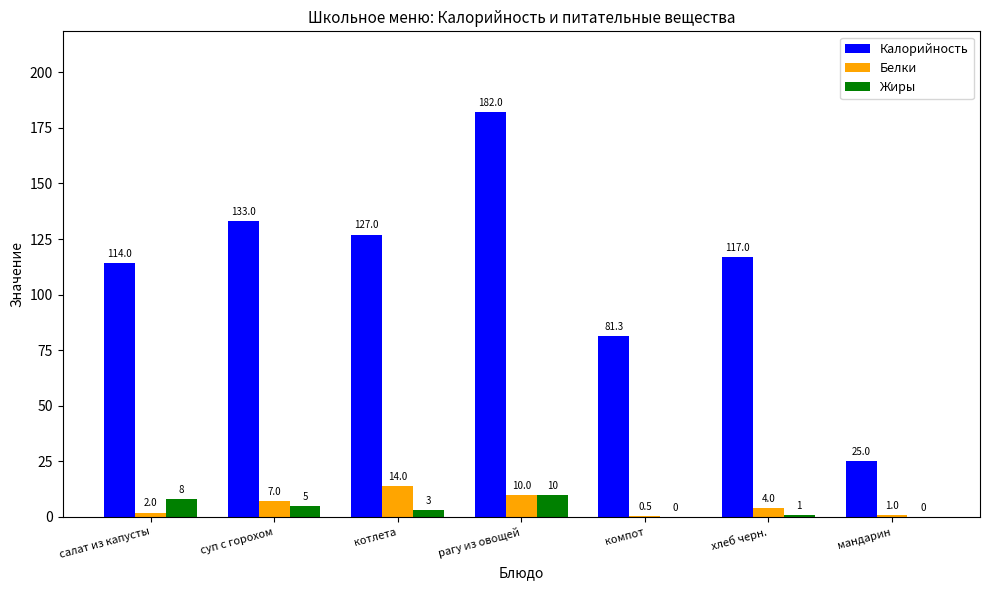

How many categories are shown in the chart?

7